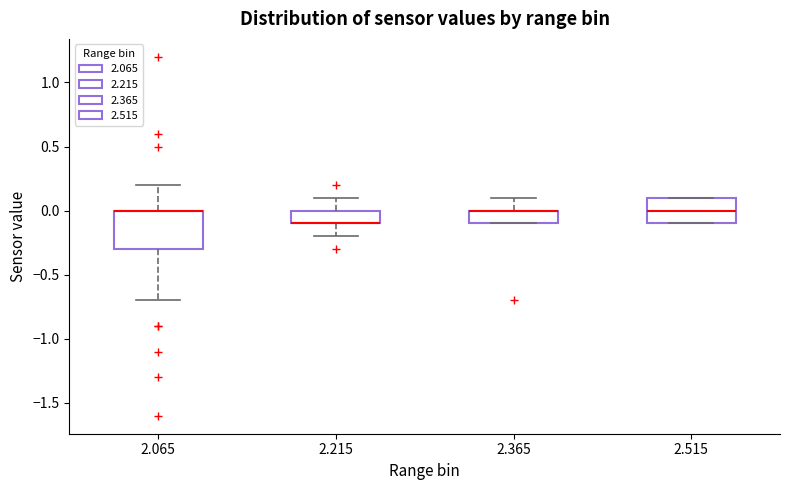

Reading left to right, transcribe this box plot: for each box, give where its median line is, the range the box spans, and where its two whiskers end, as read against the y-axis. The values are not printed on the chart, so give them approximately, as read against the axis.

2.065: median 0.0 (drawn on the box's upper edge), box -0.3 to 0.0, whiskers -0.7 to 0.2
2.215: median -0.1 (drawn on the box's lower edge), box -0.1 to 0.0, whiskers -0.2 to 0.1
2.365: median 0.0 (drawn on the box's upper edge), box -0.1 to 0.0, whiskers -0.1 to 0.1
2.515: median 0.0, box -0.1 to 0.1, whiskers -0.1 to 0.1